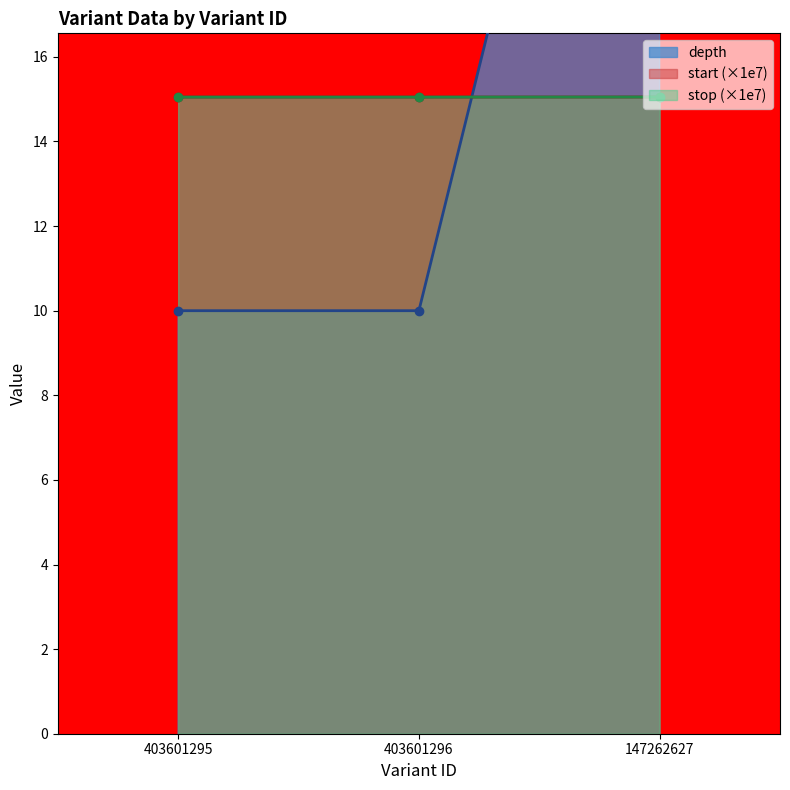

What is the spread (max minus min) of values at 403601296?

5.0